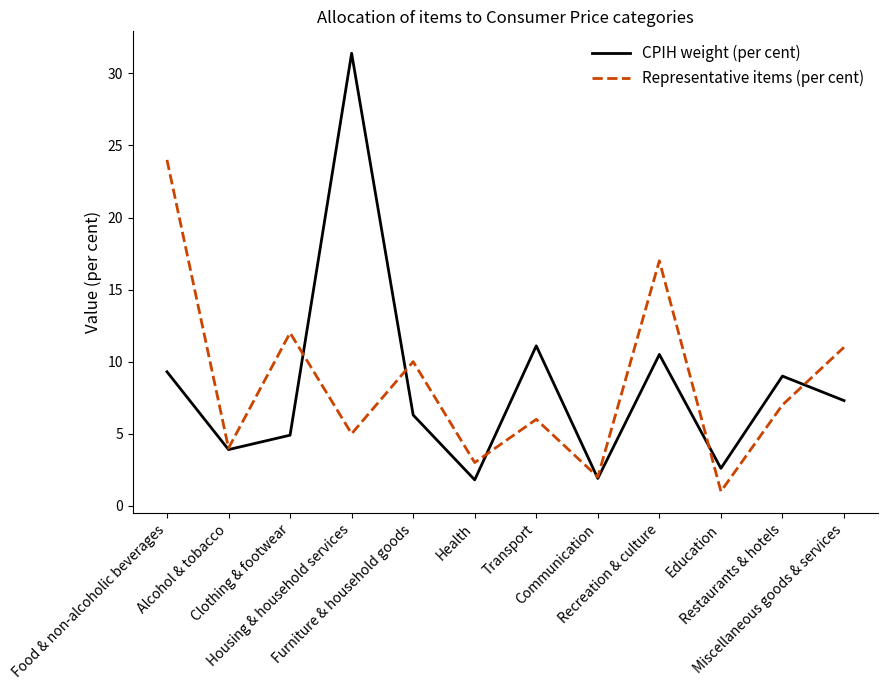

True or false: Representative items (per cent) and CPIH weight (per cent) cross at least once.

True